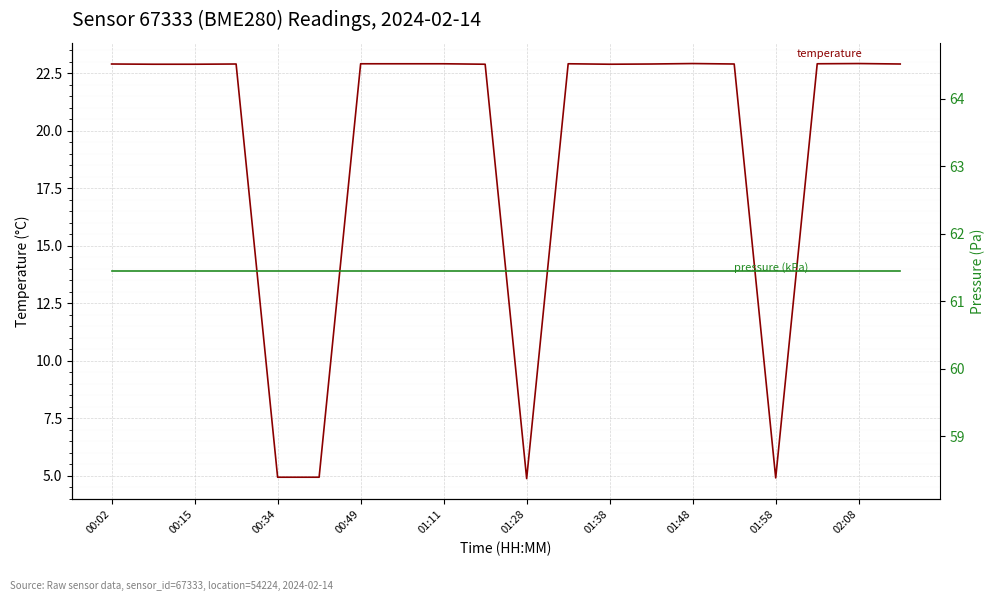

What are all the series names shown in the legend?

temperature, pressure (kPa)